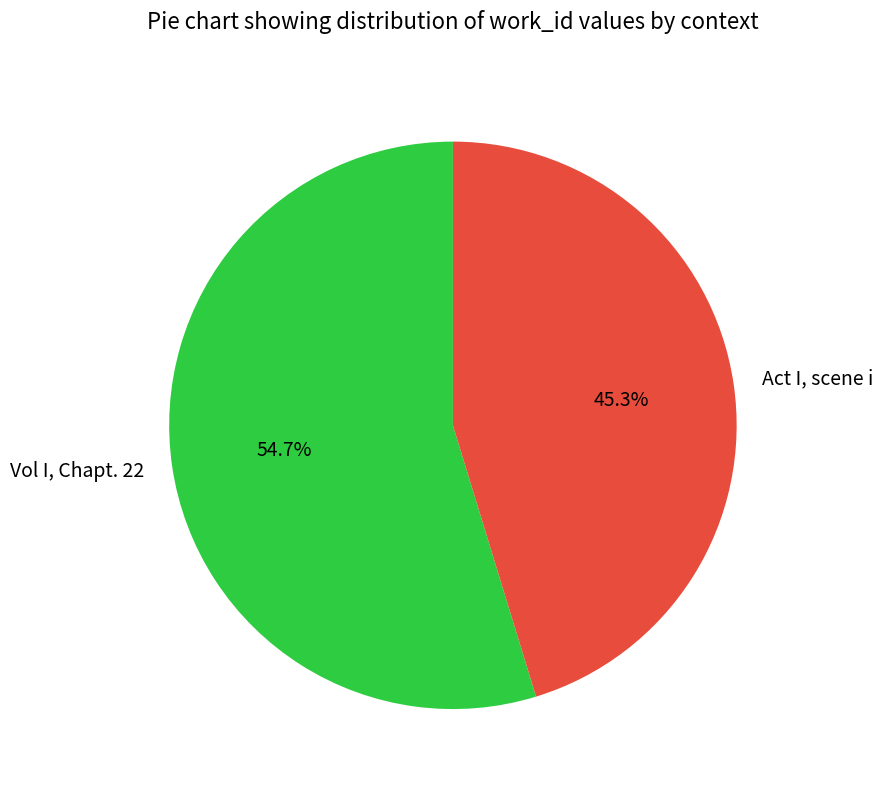

Which category has the biggest portion of the pie?

Vol I, Chapt. 22